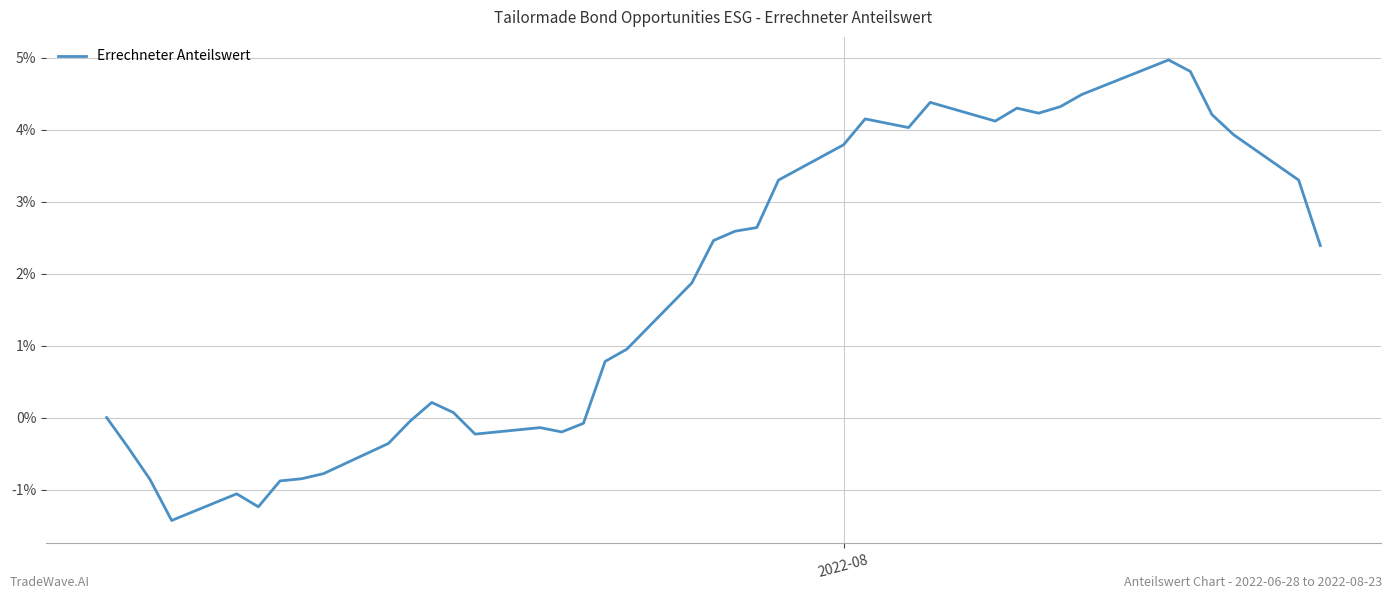

At which label is the value closest to 0?

2022-08